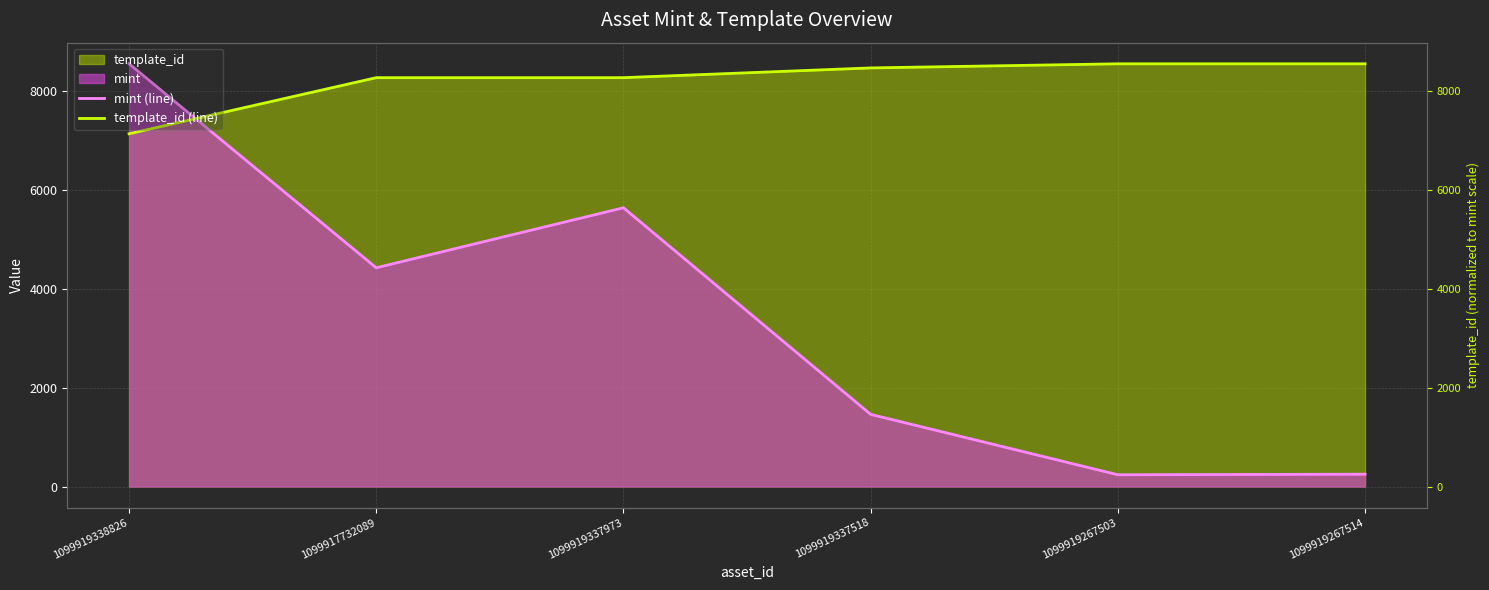

What is the average value of the mint (line) series?

3428.7